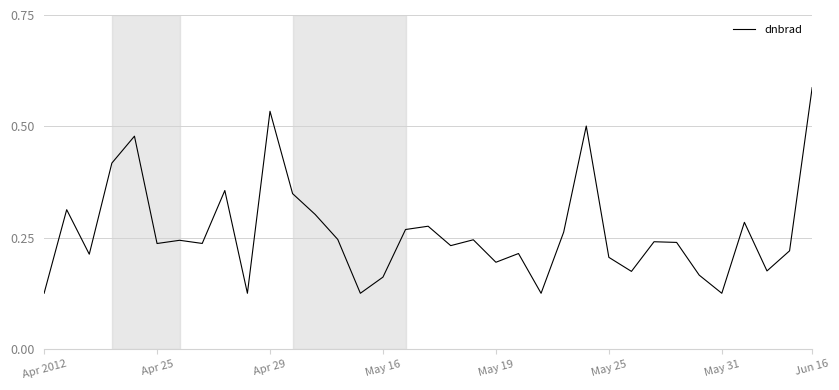

Which label corresponds to the largest value in the chart?

Jun 16